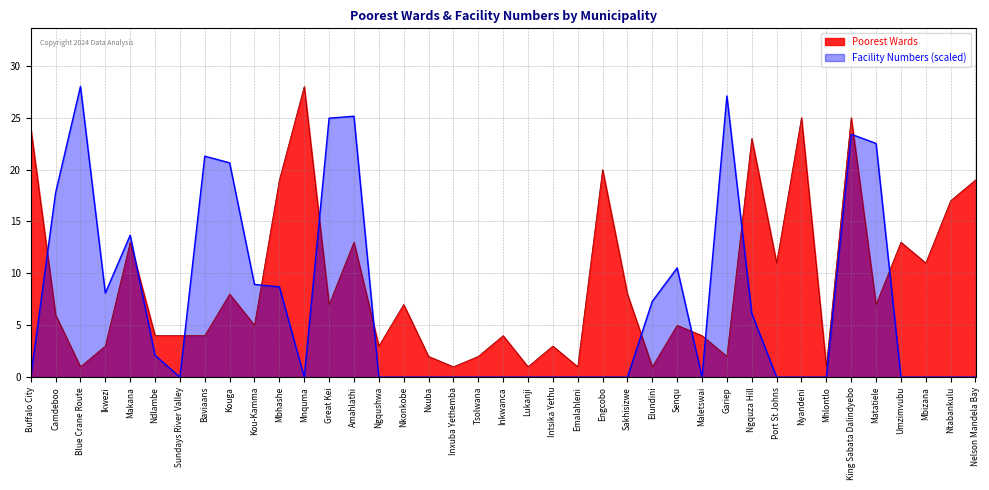

What is the average value of the Poorest Wards series?

9.1